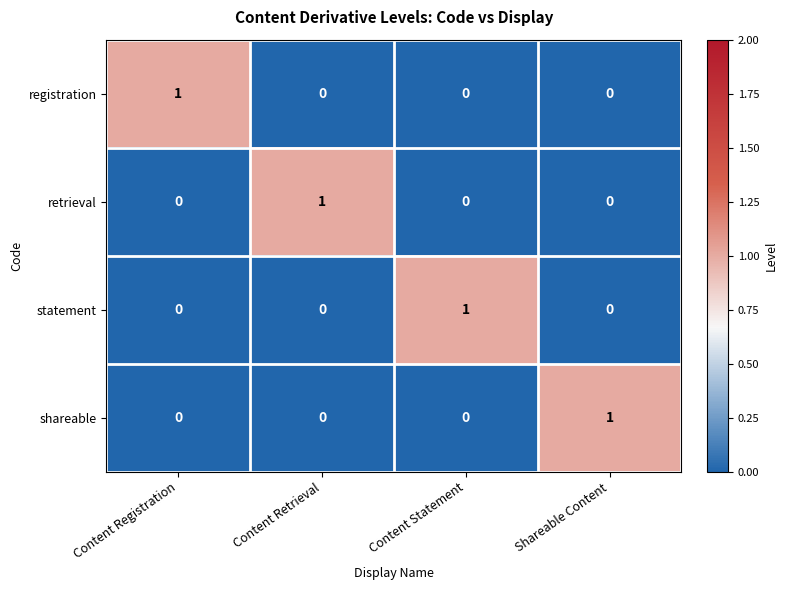

At how many categories does at least one series exceed 0?

4